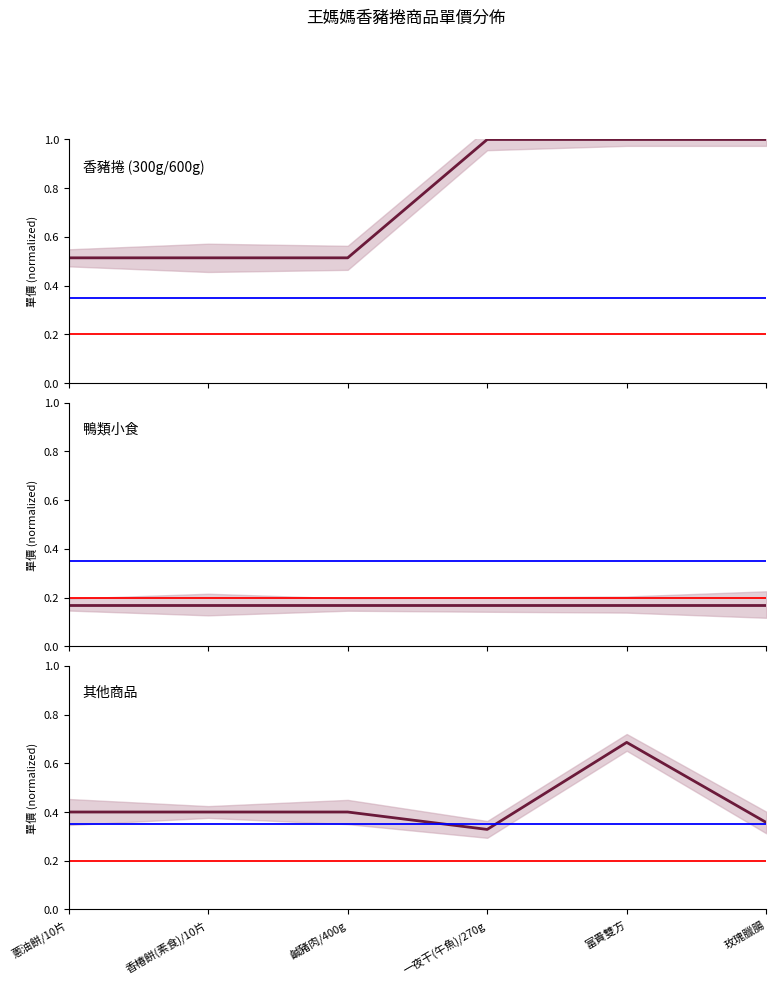

Is it true that 鴨類小食 equals 0.2 at 一夜干(午魚)/270g?

False